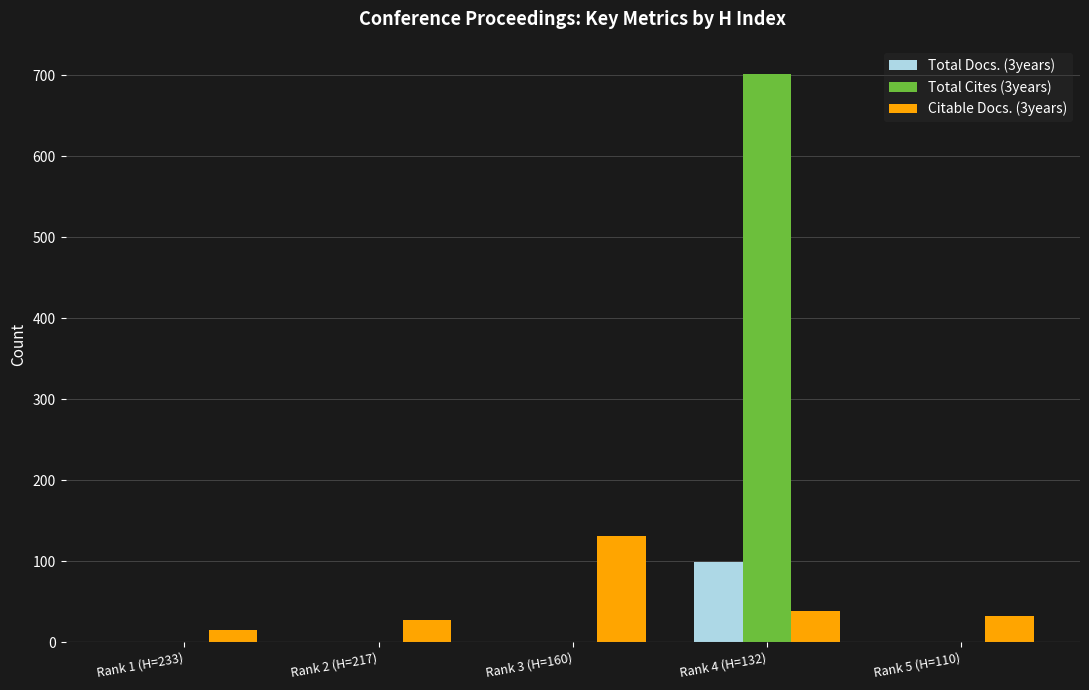

Reading right to left, list all the values displayed in this chart.

Total Docs. (3years): Rank 5 (H=110)=0	Rank 4 (H=132)=99	Rank 3 (H=160)=0	Rank 2 (H=217)=0	Rank 1 (H=233)=0
Total Cites (3years): Rank 5 (H=110)=0	Rank 4 (H=132)=701	Rank 3 (H=160)=0	Rank 2 (H=217)=0	Rank 1 (H=233)=0
Citable Docs. (3years): Rank 5 (H=110)=32	Rank 4 (H=132)=38	Rank 3 (H=160)=131	Rank 2 (H=217)=27	Rank 1 (H=233)=15